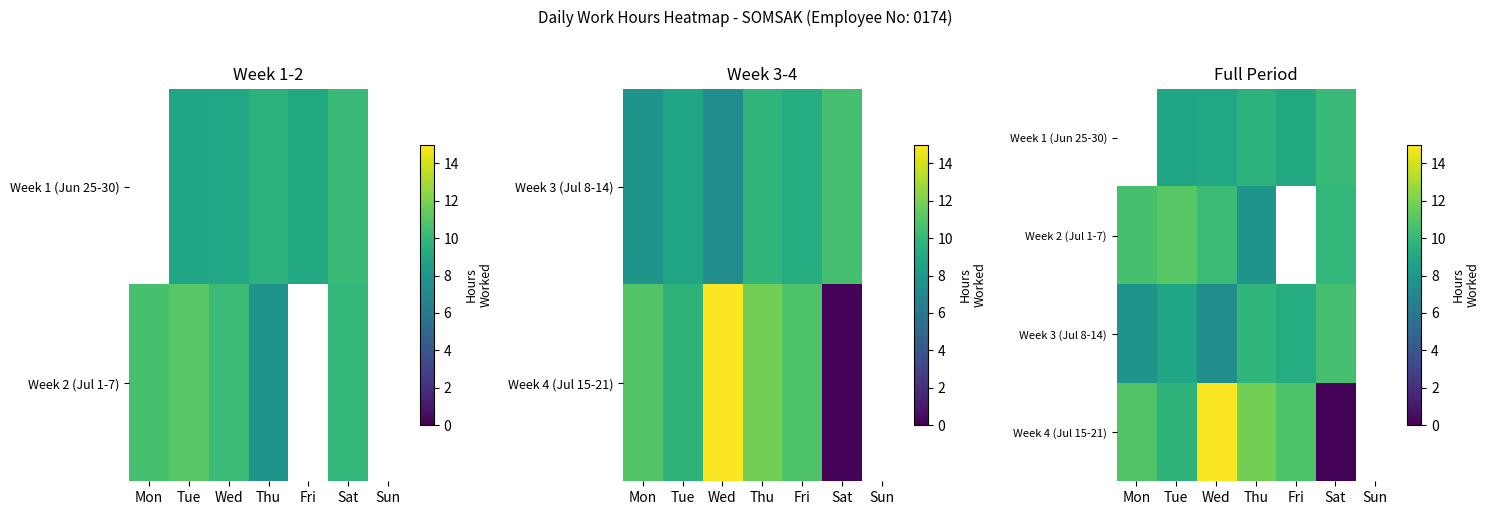

What is the highest value of the Week 3 (Jul 8-14) series?

10.6